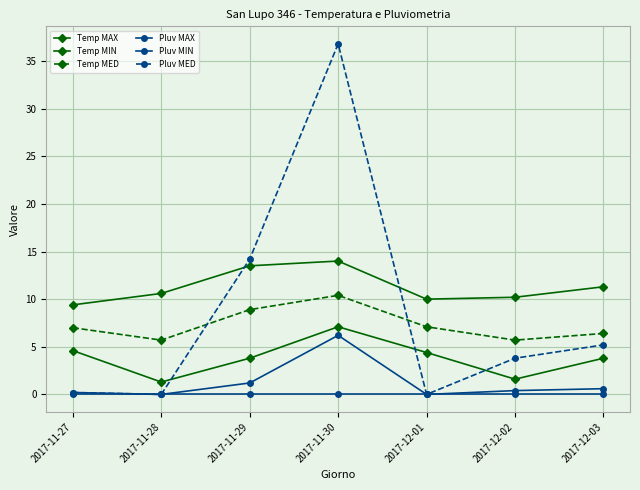

Is the value of Pluv MED at 2017-11-30 greater than the value of Pluv MIN at 2017-12-03?

Yes